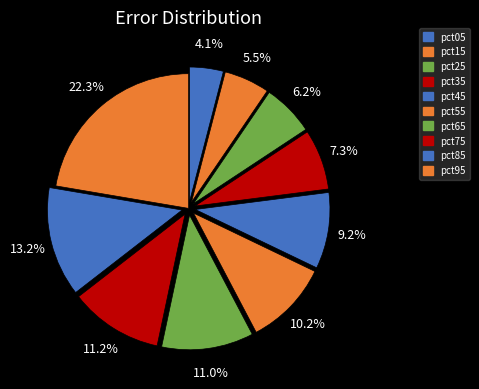

Which has a higher value, pct65 or pct25?

pct65